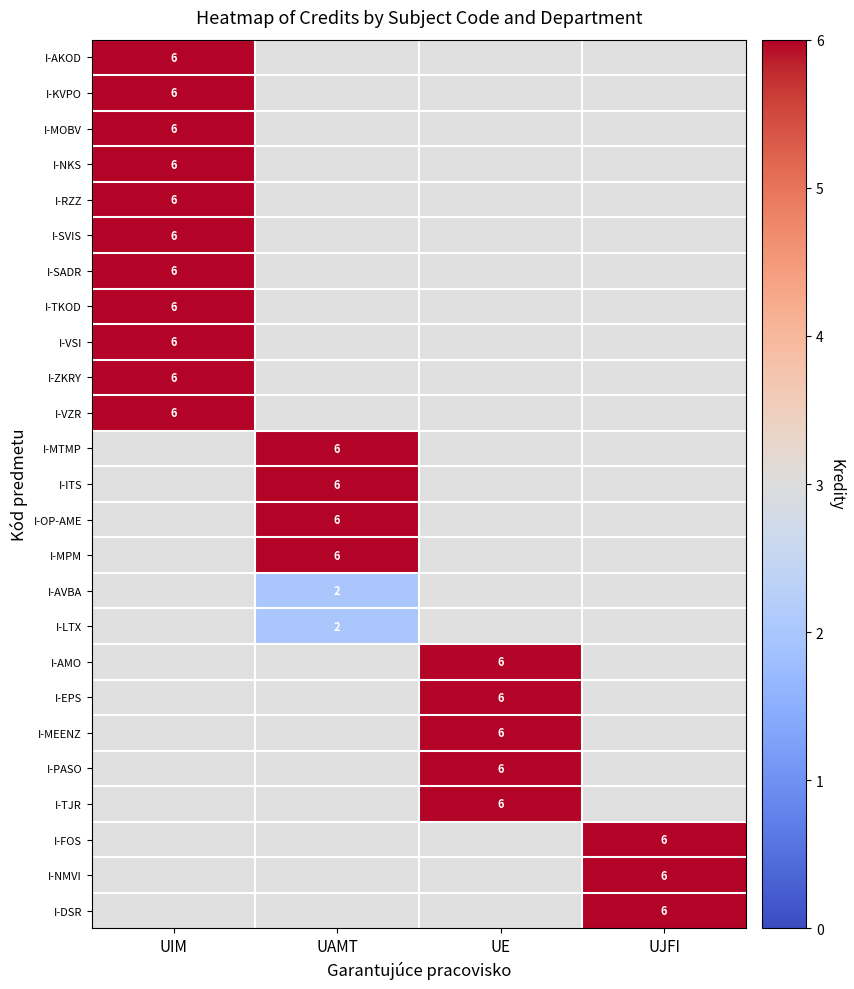

The I-EPS series shows 6 at UE. True or false?

True